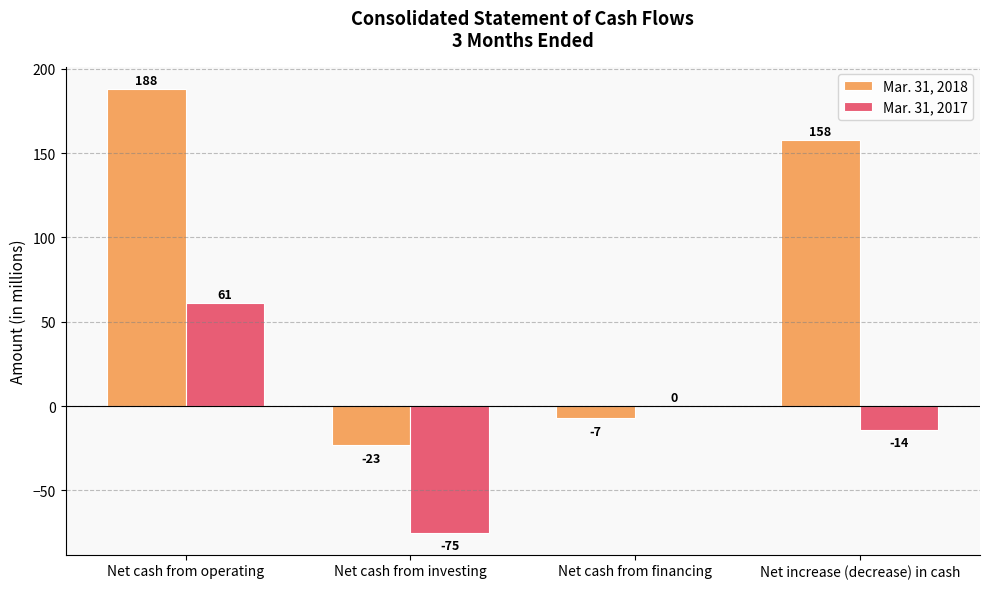

At which category is the sum across all series the highest?

Net cash from operating